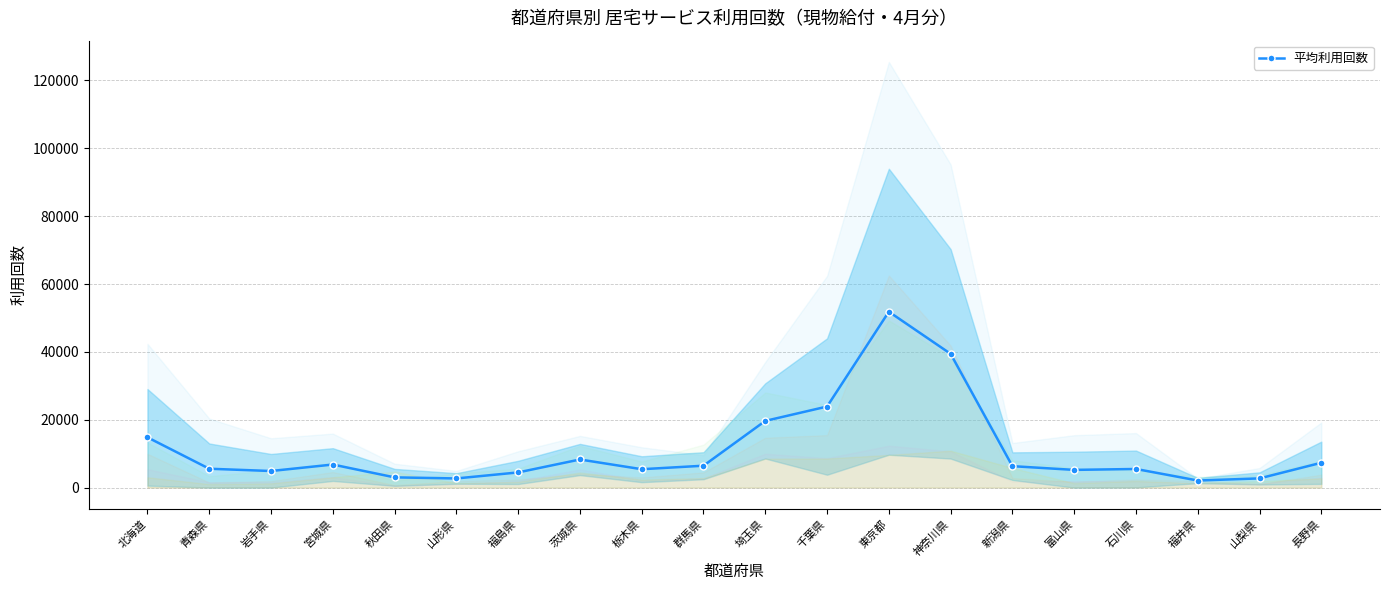

What is the change in value from 茨城県 to 東京都?

+43555.0